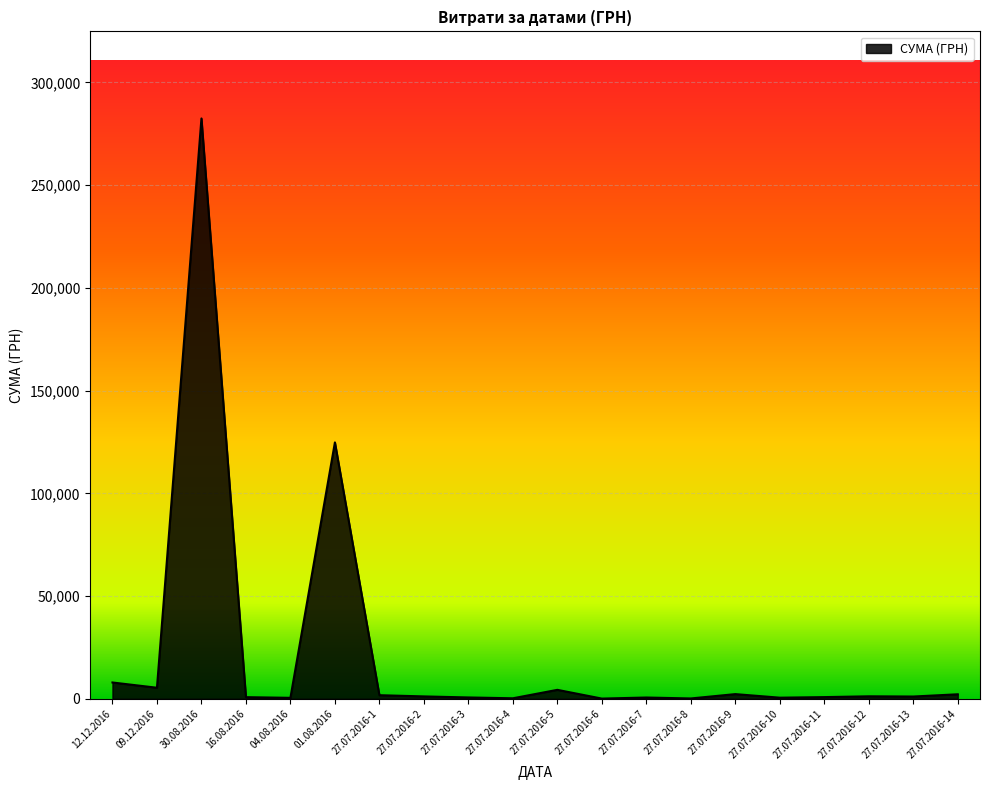

How many lines are shown in the chart?

1